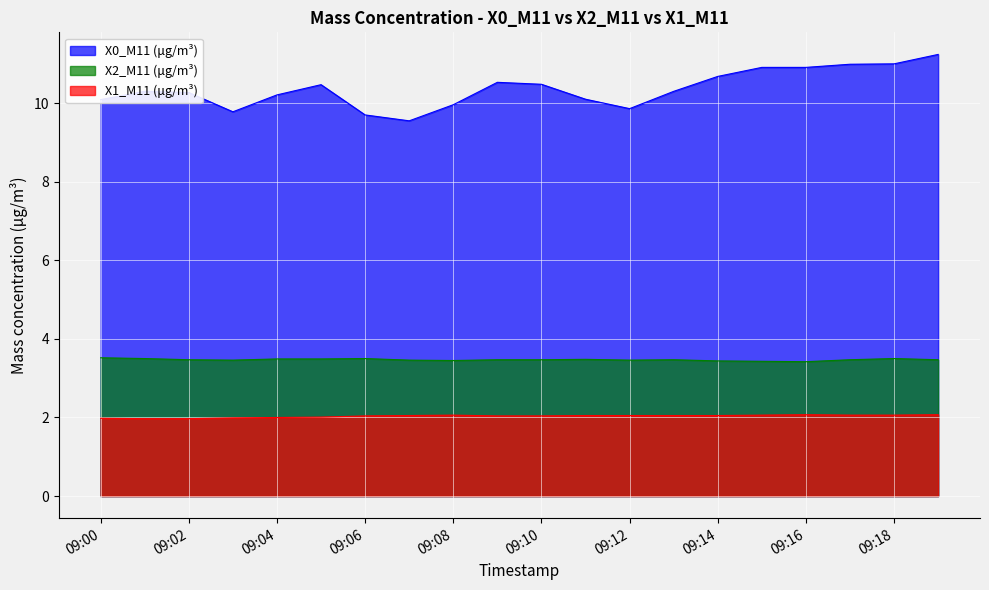

What are all the series names shown in the legend?

X0_M11 (μg/m³), X2_M11 (μg/m³), X1_M11 (μg/m³)